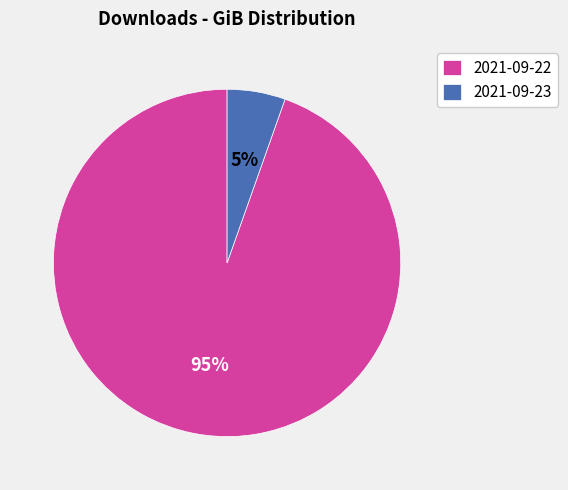

True or false: 2021-09-23 accounts for 16% of the total.

False